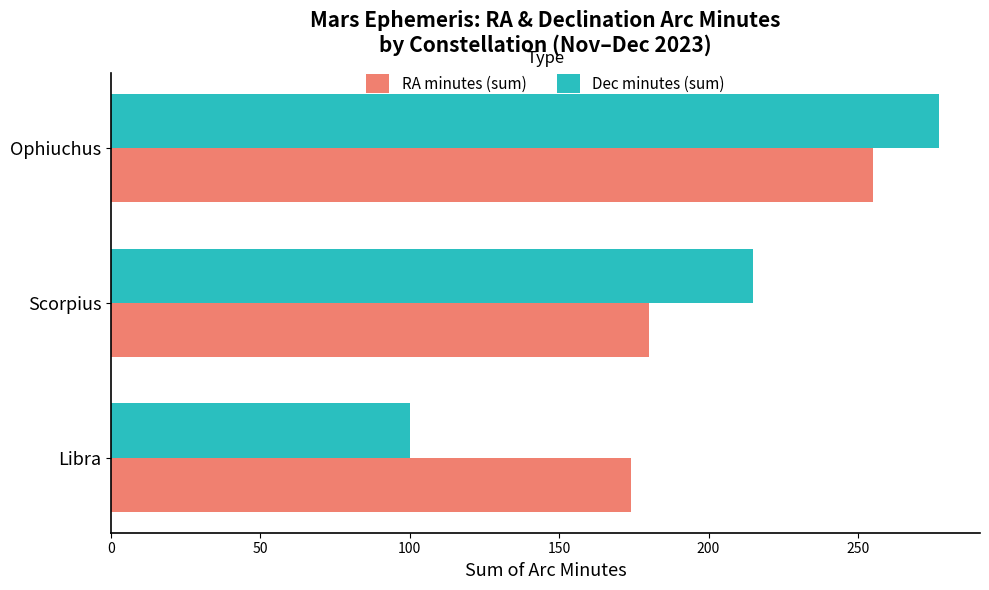

Where is RA minutes (sum) nearest to the value 214?

Scorpius